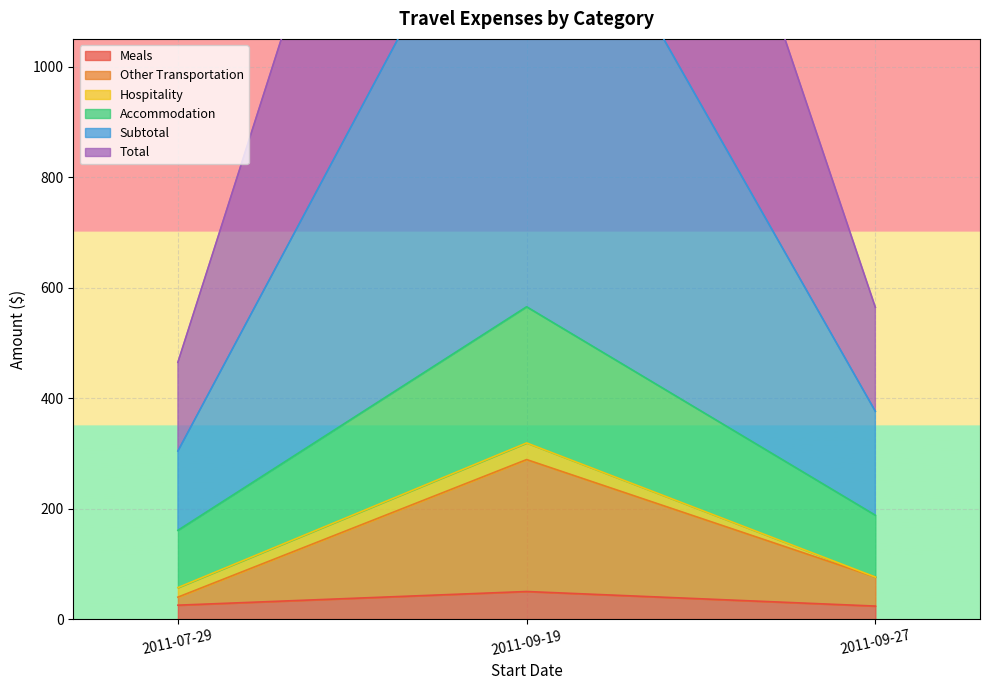

The Meals series shows 25.3 at 2011-07-29. True or false?

True